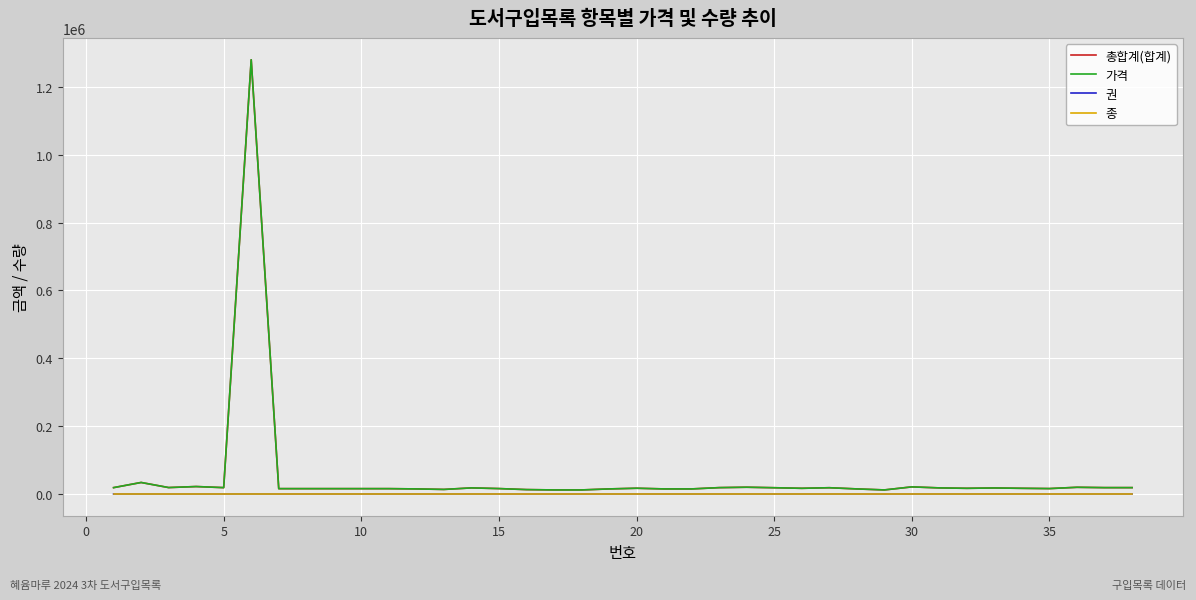

Does the chart display data point markers on the line(s)?

No